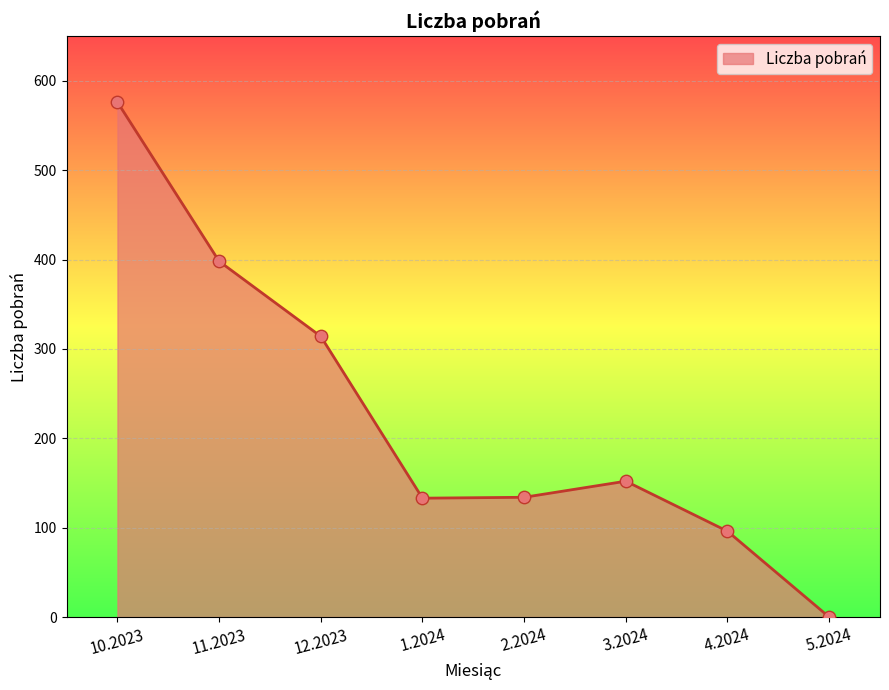

Between 12.2023 and 5.2024, which is larger?

12.2023